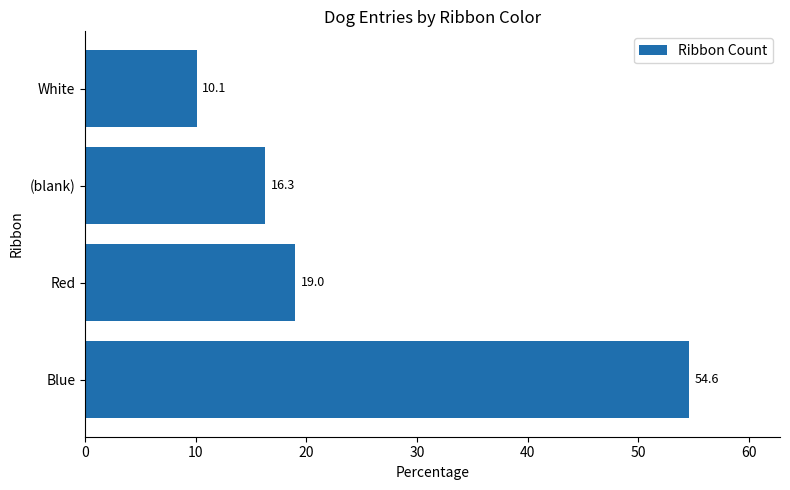

What is the average value?

25.0